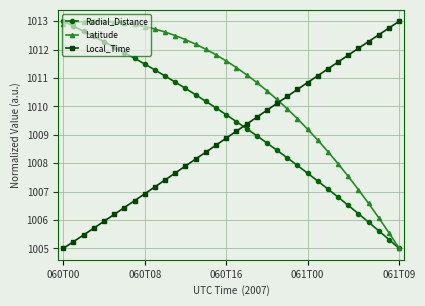

What is the highest value of the Latitude series?

1013.0